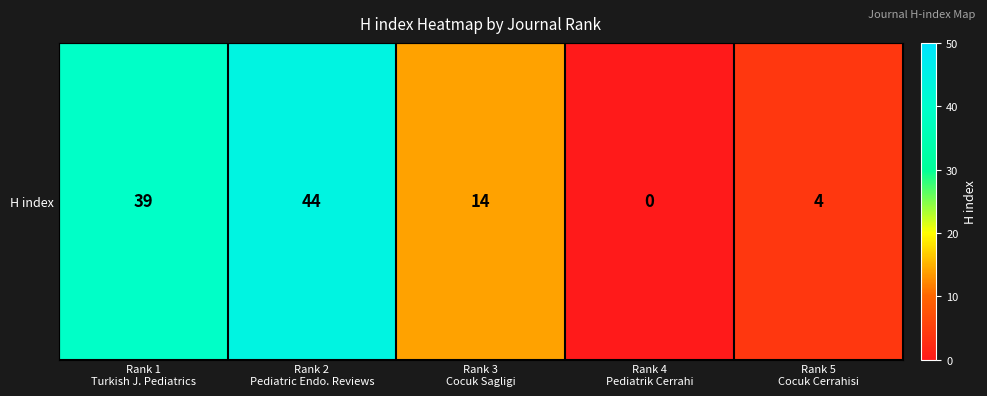

At which label is the value closest to 22?

Rank 3
Cocuk Sagligi